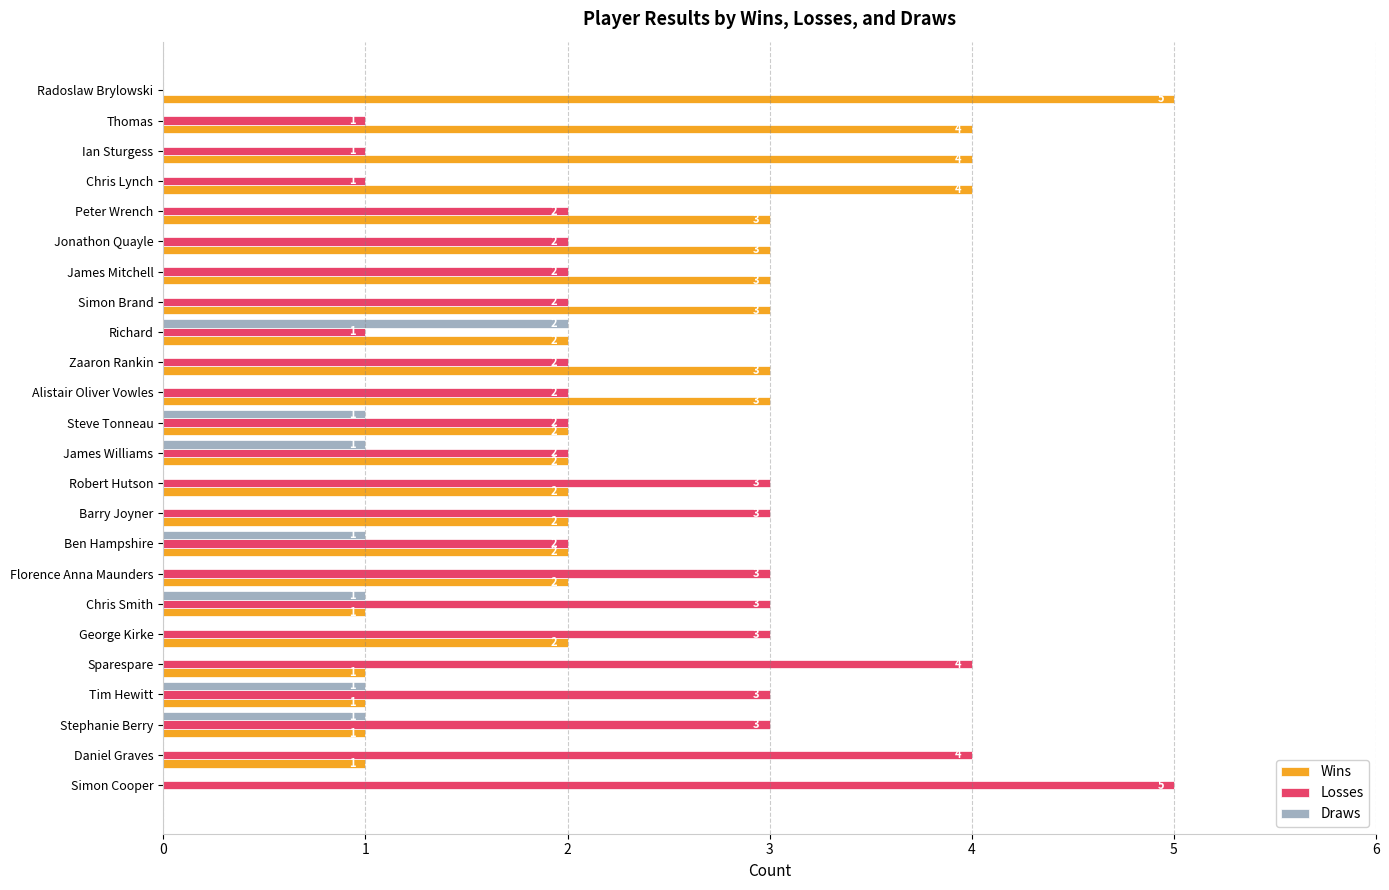

The Losses series shows 0 at Zaaron Rankin. True or false?

False